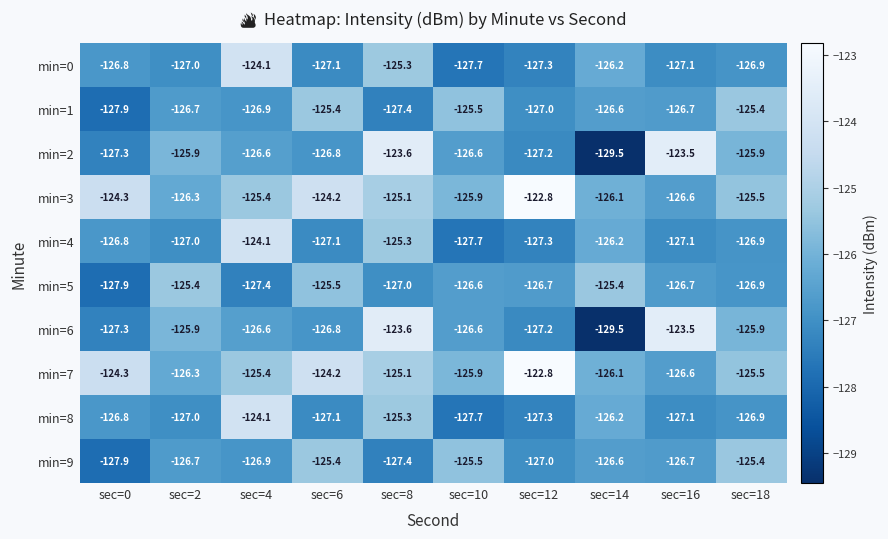

Is the value of min=6 at sec=6 greater than the value of min=4 at sec=14?

No